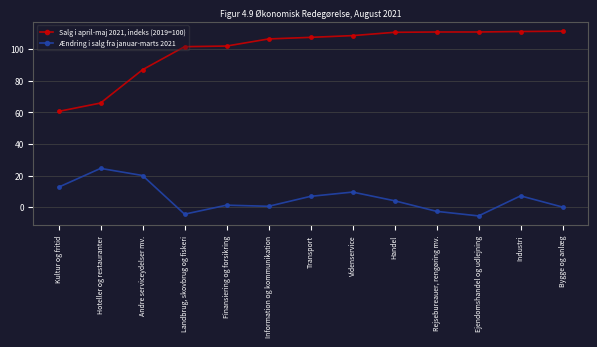

The value of Salg i april-maj 2021, indeks (2019=100) at Landbrug, skovbrug og fiskeri is 138.7. True or false?

False